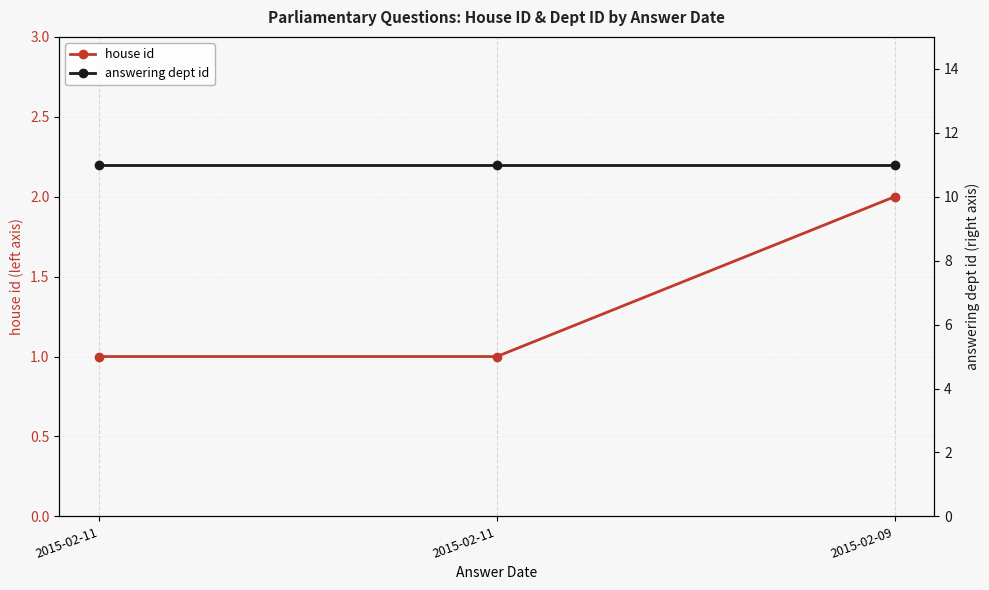

Is this an area chart (filled region under the line)?

No